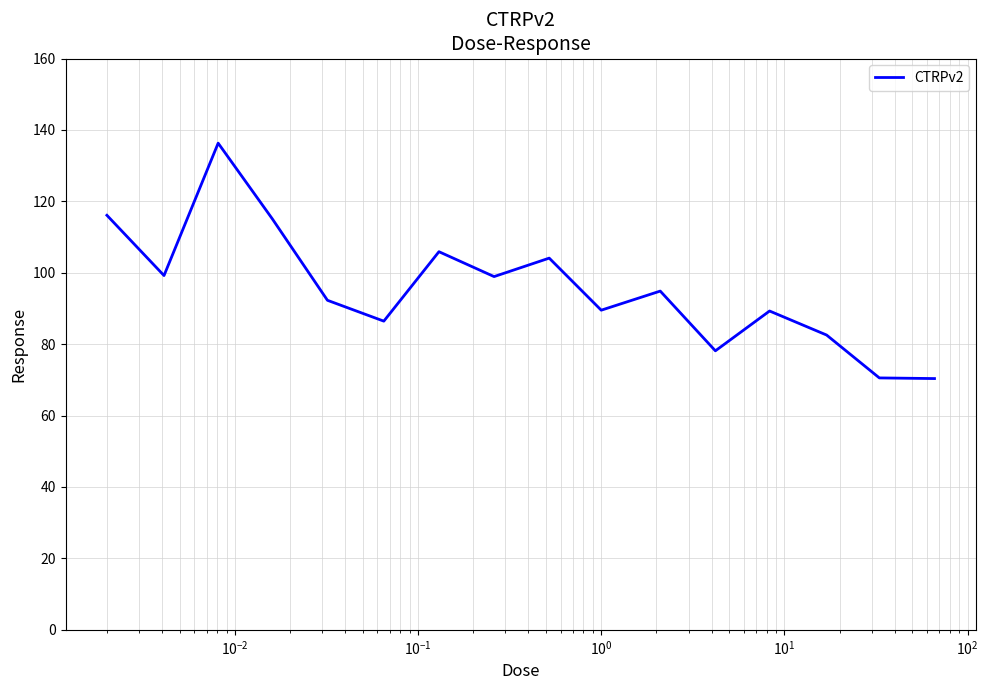

What is the difference between the maximum and minimum values?

65.9